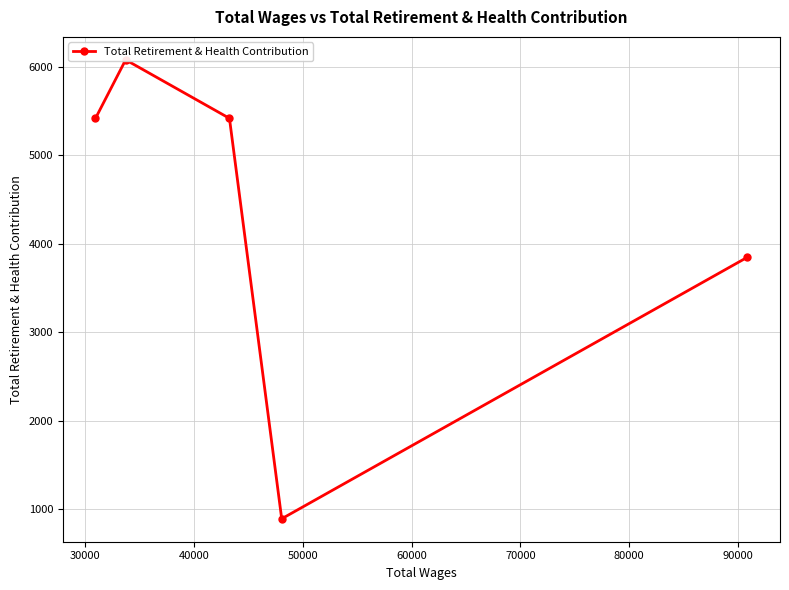

Is it true that the value at 40000 is 2300?

False